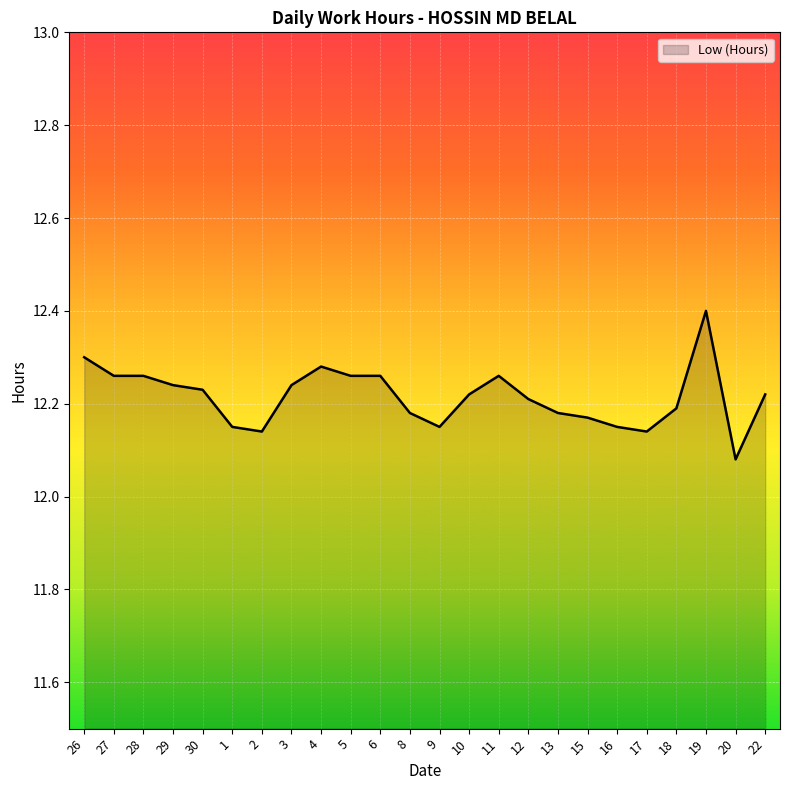

What is the difference between the second highest and minimum values?

0.2